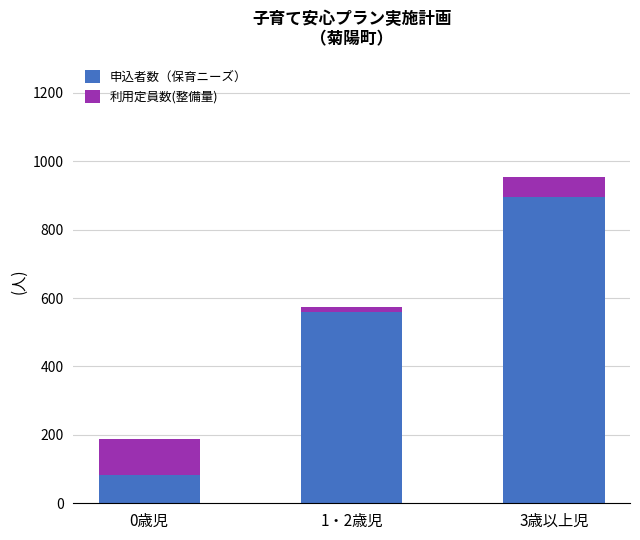

At which category is the sum across all series the highest?

3歳以上児